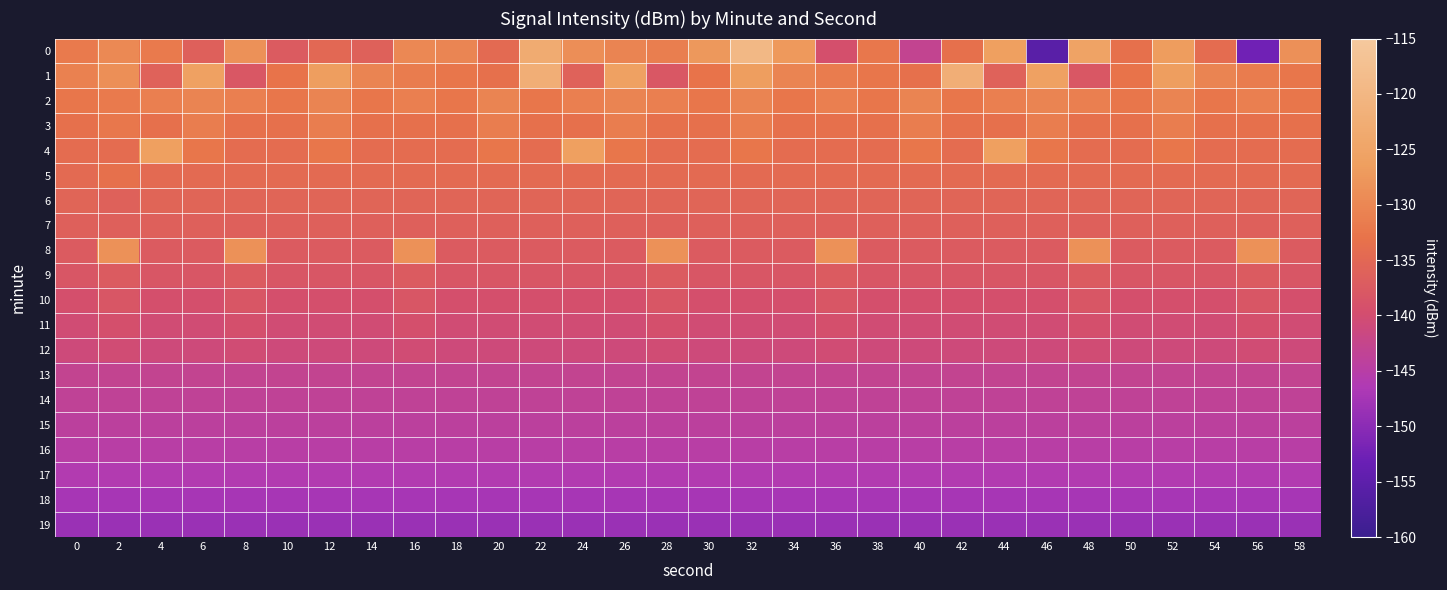

Reading left to right, transcribe all the data shown in this chart.

0: 0=-132.0	2=-129.7	4=-132.0	6=-136.4	8=-128.4	10=-137.3	12=-135.0	14=-136.2	16=-129.8	18=-130.2	20=-134.7	22=-123.2	24=-129.0	26=-130.3	28=-131.2	30=-127.5	32=-119.4	34=-127.3	36=-139.5	38=-132.2	40=-143.0	42=-133.5	44=-126.2	46=-155.5	48=-125.3	50=-133.5	52=-126.6	54=-134.2	56=-152.6	58=-128.7
1: 0=-130.9	2=-128.9	4=-136.0	6=-125.8	8=-138.0	10=-132.9	12=-126.6	14=-130.4	16=-131.5	18=-132.5	20=-133.5	22=-122.2	24=-136.0	26=-125.8	28=-138.0	30=-132.9	32=-126.6	34=-130.4	36=-131.5	38=-132.5	40=-133.5	42=-122.2	44=-136.0	46=-125.8	48=-138.0	50=-132.9	52=-126.6	54=-130.4	56=-131.5	58=-132.5
2: 0=-132.5	2=-132.0	4=-131.0	6=-130.4	8=-131.0	10=-132.5	12=-130.4	14=-132.5	16=-131.0	18=-132.5	20=-130.4	22=-132.5	24=-131.0	26=-130.4	28=-131.0	30=-132.5	32=-130.4	34=-132.5	36=-131.0	38=-132.5	40=-130.4	42=-132.5	44=-131.0	46=-130.4	48=-131.0	50=-132.5	52=-130.4	54=-132.5	56=-131.0	58=-132.5
3: 0=-133.5	2=-132.2	4=-133.5	6=-131.5	8=-133.5	10=-133.5	12=-131.5	14=-133.5	16=-133.5	18=-133.5	20=-131.5	22=-133.5	24=-133.5	26=-131.5	28=-133.5	30=-133.5	32=-131.5	34=-133.5	36=-133.5	38=-133.5	40=-131.5	42=-133.5	44=-133.5	46=-131.5	48=-133.5	50=-133.5	52=-131.5	54=-133.5	56=-133.5	58=-133.5
4: 0=-134.2	2=-134.2	4=-126.2	6=-132.5	8=-134.2	10=-134.2	12=-132.5	14=-134.2	16=-134.2	18=-134.2	20=-132.5	22=-134.2	24=-126.2	26=-132.5	28=-134.2	30=-134.2	32=-132.5	34=-134.2	36=-134.2	38=-134.2	40=-132.5	42=-134.2	44=-126.2	46=-132.5	48=-134.2	50=-134.2	52=-132.5	54=-134.2	56=-134.2	58=-134.2
5: 0=-134.7	2=-133.5	4=-134.7	6=-134.7	8=-134.7	10=-134.7	12=-134.7	14=-134.7	16=-134.7	18=-134.7	20=-134.7	22=-134.7	24=-134.7	26=-134.7	28=-134.7	30=-134.7	32=-134.7	34=-134.7	36=-134.7	38=-134.7	40=-134.7	42=-134.7	44=-134.7	46=-134.7	48=-134.7	50=-134.7	52=-134.7	54=-134.7	56=-134.7	58=-134.7
6: 0=-135.5	2=-136.2	4=-135.5	6=-135.5	8=-135.5	10=-135.5	12=-135.5	14=-135.5	16=-135.5	18=-135.5	20=-135.5	22=-135.5	24=-135.5	26=-135.5	28=-135.5	30=-135.5	32=-135.5	34=-135.5	36=-135.5	38=-135.5	40=-135.5	42=-135.5	44=-135.5	46=-135.5	48=-135.5	50=-135.5	52=-135.5	54=-135.5	56=-135.5	58=-135.5
7: 0=-136.4	2=-136.4	4=-136.4	6=-136.4	8=-136.4	10=-136.4	12=-136.4	14=-136.4	16=-136.4	18=-136.4	20=-136.4	22=-136.4	24=-136.4	26=-136.4	28=-136.4	30=-136.4	32=-136.4	34=-136.4	36=-136.4	38=-136.4	40=-136.4	42=-136.4	44=-136.4	46=-136.4	48=-136.4	50=-136.4	52=-136.4	54=-136.4	56=-136.4	58=-136.4
8: 0=-137.3	2=-128.4	4=-137.3	6=-137.3	8=-128.4	10=-137.3	12=-137.3	14=-137.3	16=-128.4	18=-137.3	20=-137.3	22=-137.3	24=-137.3	26=-137.3	28=-128.4	30=-137.3	32=-137.3	34=-137.3	36=-128.4	38=-137.3	40=-137.3	42=-137.3	44=-137.3	46=-137.3	48=-128.4	50=-137.3	52=-137.3	54=-137.3	56=-128.4	58=-137.3
9: 0=-138.1	2=-137.3	4=-138.1	6=-138.1	8=-137.3	10=-138.1	12=-138.1	14=-138.1	16=-137.3	18=-138.1	20=-138.1	22=-138.1	24=-138.1	26=-138.1	28=-137.3	30=-138.1	32=-138.1	34=-138.1	36=-137.3	38=-138.1	40=-138.1	42=-138.1	44=-138.1	46=-138.1	48=-137.3	50=-138.1	52=-138.1	54=-138.1	56=-137.3	58=-138.1
10: 0=-139.5	2=-138.1	4=-139.5	6=-139.5	8=-138.1	10=-139.5	12=-139.5	14=-139.5	16=-138.1	18=-139.5	20=-139.5	22=-139.5	24=-139.5	26=-139.5	28=-138.1	30=-139.5	32=-139.5	34=-139.5	36=-138.1	38=-139.5	40=-139.5	42=-139.5	44=-139.5	46=-139.5	48=-138.1	50=-139.5	52=-139.5	54=-139.5	56=-138.1	58=-139.5
11: 0=-140.3	2=-139.5	4=-140.3	6=-140.3	8=-139.5	10=-140.3	12=-140.3	14=-140.3	16=-139.5	18=-140.3	20=-140.3	22=-140.3	24=-140.3	26=-140.3	28=-139.5	30=-140.3	32=-140.3	34=-140.3	36=-139.5	38=-140.3	40=-140.3	42=-140.3	44=-140.3	46=-140.3	48=-139.5	50=-140.3	52=-140.3	54=-140.3	56=-139.5	58=-140.3
12: 0=-141.0	2=-140.3	4=-141.0	6=-141.0	8=-140.3	10=-141.0	12=-141.0	14=-141.0	16=-140.3	18=-141.0	20=-141.0	22=-141.0	24=-141.0	26=-141.0	28=-140.3	30=-141.0	32=-141.0	34=-141.0	36=-140.3	38=-141.0	40=-141.0	42=-141.0	44=-141.0	46=-141.0	48=-140.3	50=-141.0	52=-141.0	54=-141.0	56=-140.3	58=-141.0
13: 0=-143.0	2=-143.0	4=-143.0	6=-143.0	8=-143.0	10=-143.0	12=-143.0	14=-143.0	16=-143.0	18=-143.0	20=-143.0	22=-143.0	24=-143.0	26=-143.0	28=-143.0	30=-143.0	32=-143.0	34=-143.0	36=-143.0	38=-143.0	40=-143.0	42=-143.0	44=-143.0	46=-143.0	48=-143.0	50=-143.0	52=-143.0	54=-143.0	56=-143.0	58=-143.0
14: 0=-143.5	2=-143.5	4=-143.5	6=-143.5	8=-143.5	10=-143.5	12=-143.5	14=-143.5	16=-143.5	18=-143.5	20=-143.5	22=-143.5	24=-143.5	26=-143.5	28=-143.5	30=-143.5	32=-143.5	34=-143.5	36=-143.5	38=-143.5	40=-143.5	42=-143.5	44=-143.5	46=-143.5	48=-143.5	50=-143.5	52=-143.5	54=-143.5	56=-143.5	58=-143.5
15: 0=-144.2	2=-144.2	4=-144.2	6=-144.2	8=-144.2	10=-144.2	12=-144.2	14=-144.2	16=-144.2	18=-144.2	20=-144.2	22=-144.2	24=-144.2	26=-144.2	28=-144.2	30=-144.2	32=-144.2	34=-144.2	36=-144.2	38=-144.2	40=-144.2	42=-144.2	44=-144.2	46=-144.2	48=-144.2	50=-144.2	52=-144.2	54=-144.2	56=-144.2	58=-144.2
16: 0=-145.0	2=-145.0	4=-145.0	6=-145.0	8=-145.0	10=-145.0	12=-145.0	14=-145.0	16=-145.0	18=-145.0	20=-145.0	22=-145.0	24=-145.0	26=-145.0	28=-145.0	30=-145.0	32=-145.0	34=-145.0	36=-145.0	38=-145.0	40=-145.0	42=-145.0	44=-145.0	46=-145.0	48=-145.0	50=-145.0	52=-145.0	54=-145.0	56=-145.0	58=-145.0
17: 0=-146.1	2=-146.1	4=-146.1	6=-146.1	8=-146.1	10=-146.1	12=-146.1	14=-146.1	16=-146.1	18=-146.1	20=-146.1	22=-146.1	24=-146.1	26=-146.1	28=-146.1	30=-146.1	32=-146.1	34=-146.1	36=-146.1	38=-146.1	40=-146.1	42=-146.1	44=-146.1	46=-146.1	48=-146.1	50=-146.1	52=-146.1	54=-146.1	56=-146.1	58=-146.1
18: 0=-147.3	2=-147.3	4=-147.3	6=-147.3	8=-147.3	10=-147.3	12=-147.3	14=-147.3	16=-147.3	18=-147.3	20=-147.3	22=-147.3	24=-147.3	26=-147.3	28=-147.3	30=-147.3	32=-147.3	34=-147.3	36=-147.3	38=-147.3	40=-147.3	42=-147.3	44=-147.3	46=-147.3	48=-147.3	50=-147.3	52=-147.3	54=-147.3	56=-147.3	58=-147.3
19: 0=-148.5	2=-148.5	4=-148.5	6=-148.5	8=-148.5	10=-148.5	12=-148.5	14=-148.5	16=-148.5	18=-148.5	20=-148.5	22=-148.5	24=-148.5	26=-148.5	28=-148.5	30=-148.5	32=-148.5	34=-148.5	36=-148.5	38=-148.5	40=-148.5	42=-148.5	44=-148.5	46=-148.5	48=-148.5	50=-148.5	52=-148.5	54=-148.5	56=-148.5	58=-148.5